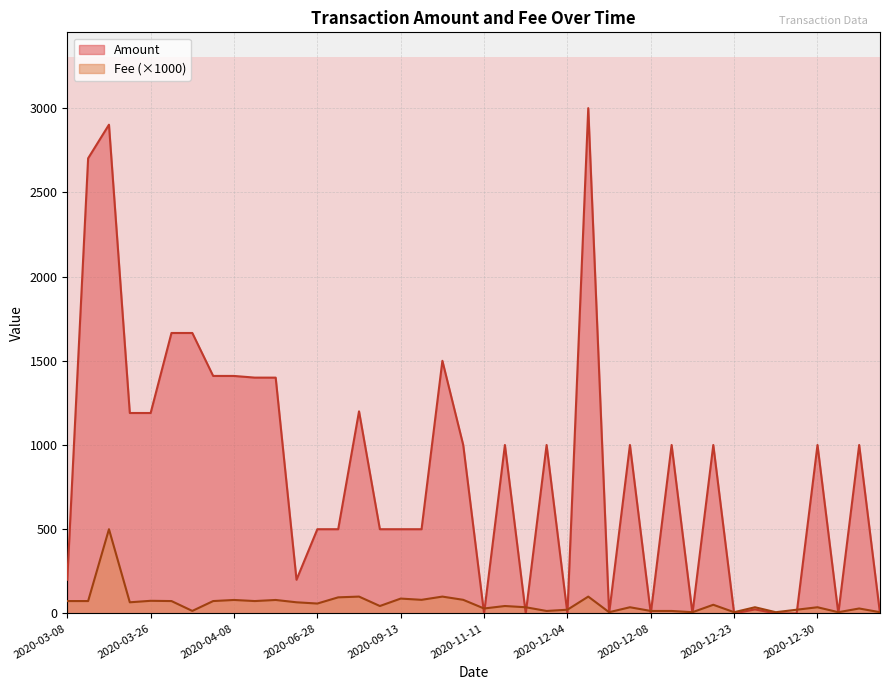

Between 2020-12-25 and 2020-07-09, which series saw the biggest shift?

Amount